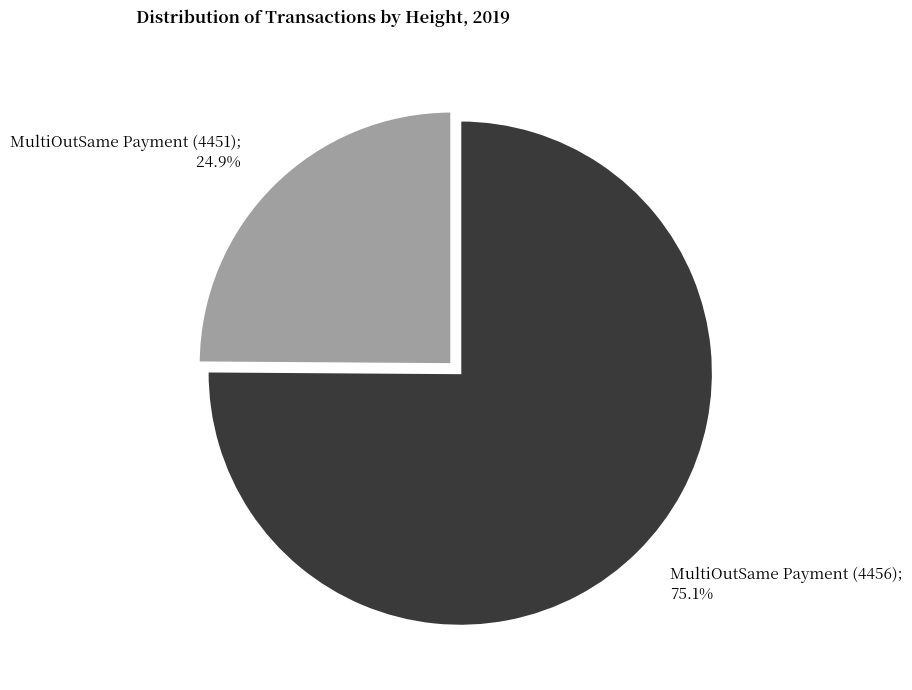

Is there any slice that represents more than half of the pie?

Yes